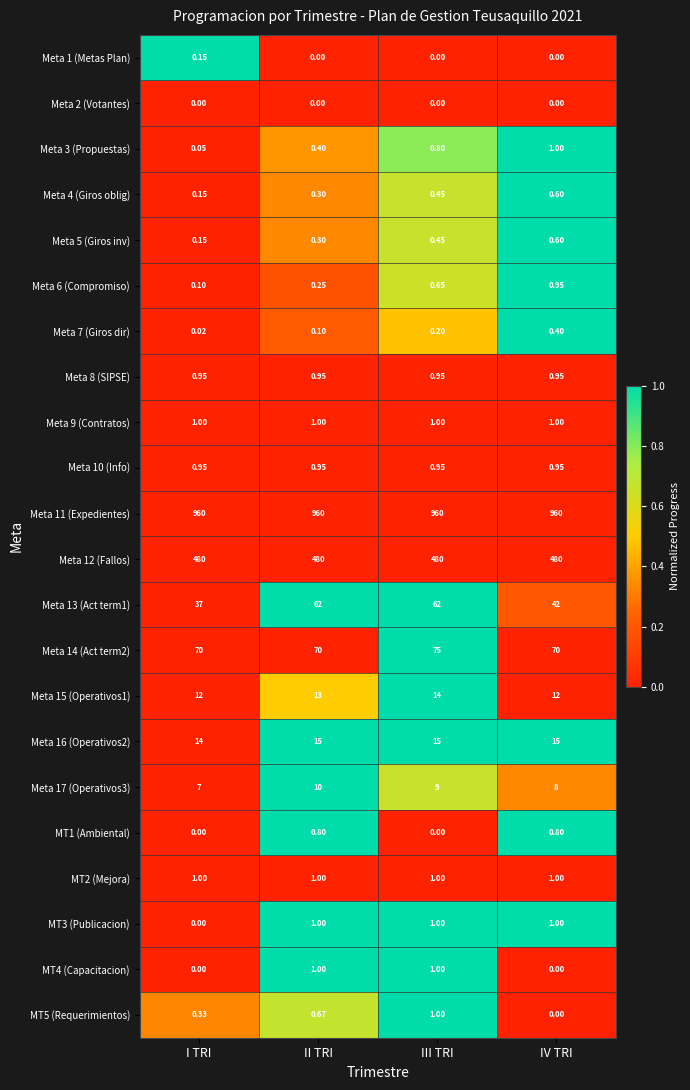

Rank the categories by Meta 3 (Propuestas) value from highest to lowest.

IV TRI, III TRI, II TRI, I TRI